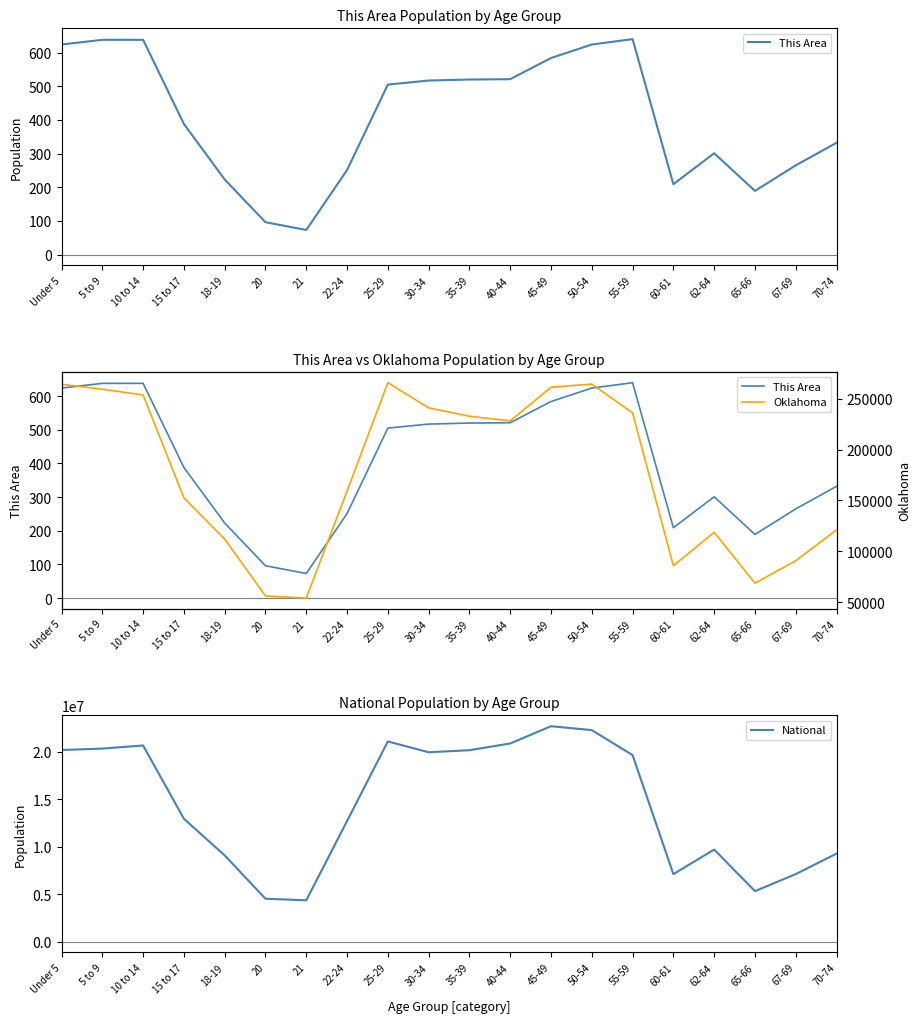

What is the minimum value shown in the chart?

73